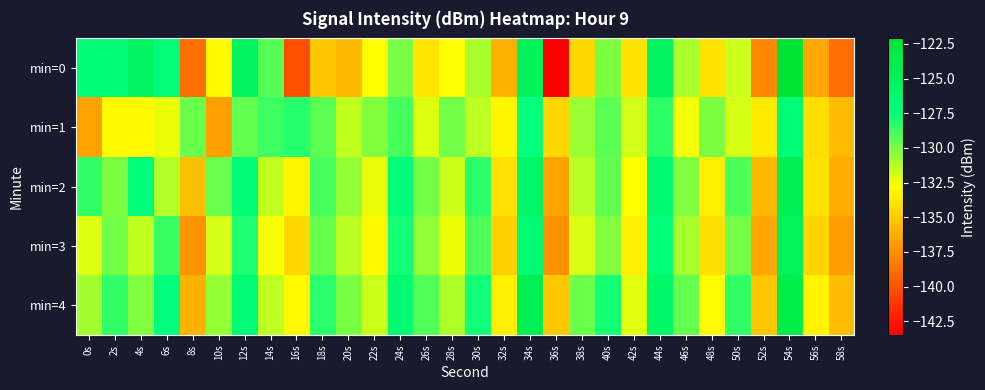

What is the total value across all series at 28s?

-657.8